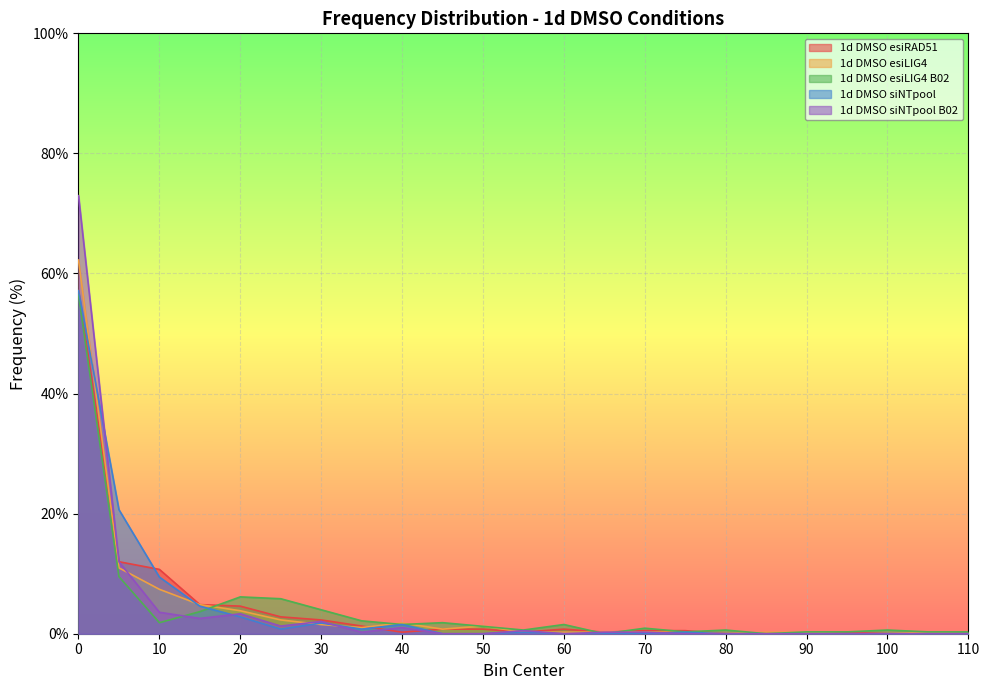

Count the number of categories in the chart.

23